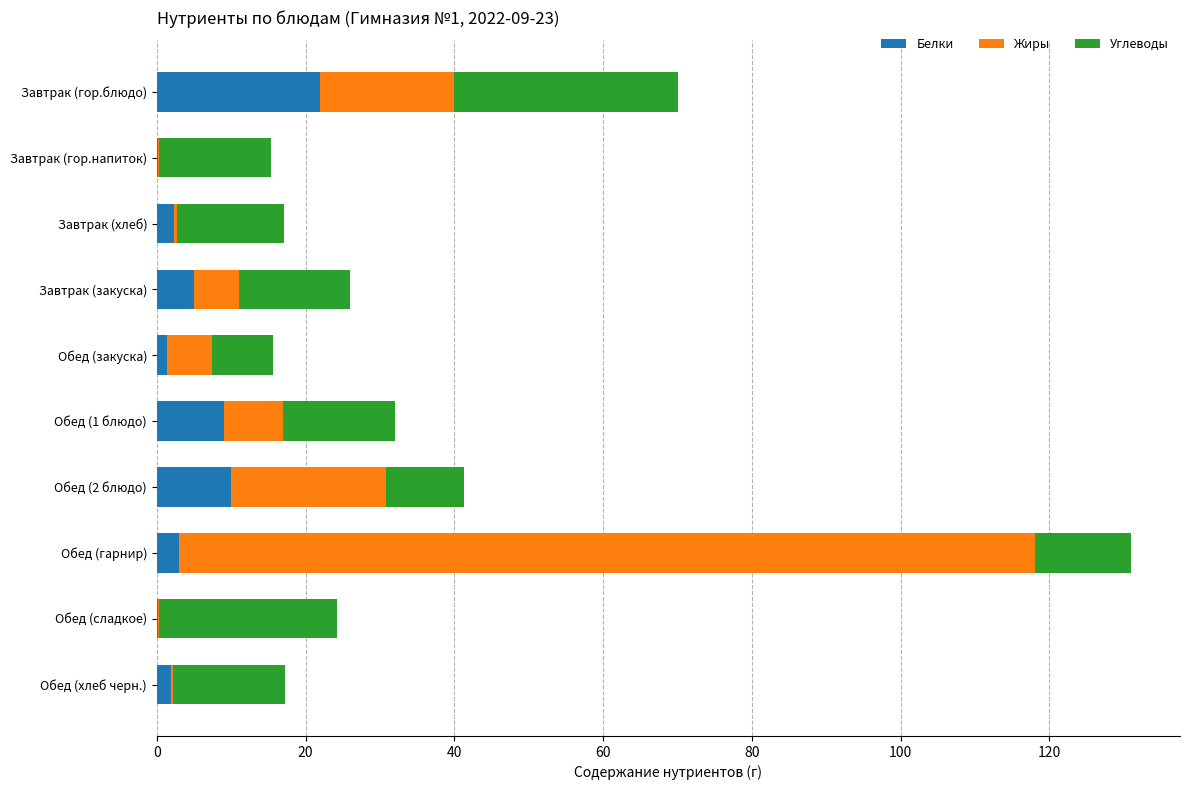

The value of Белки at Обед (1 блюдо) is 15.8. True or false?

False